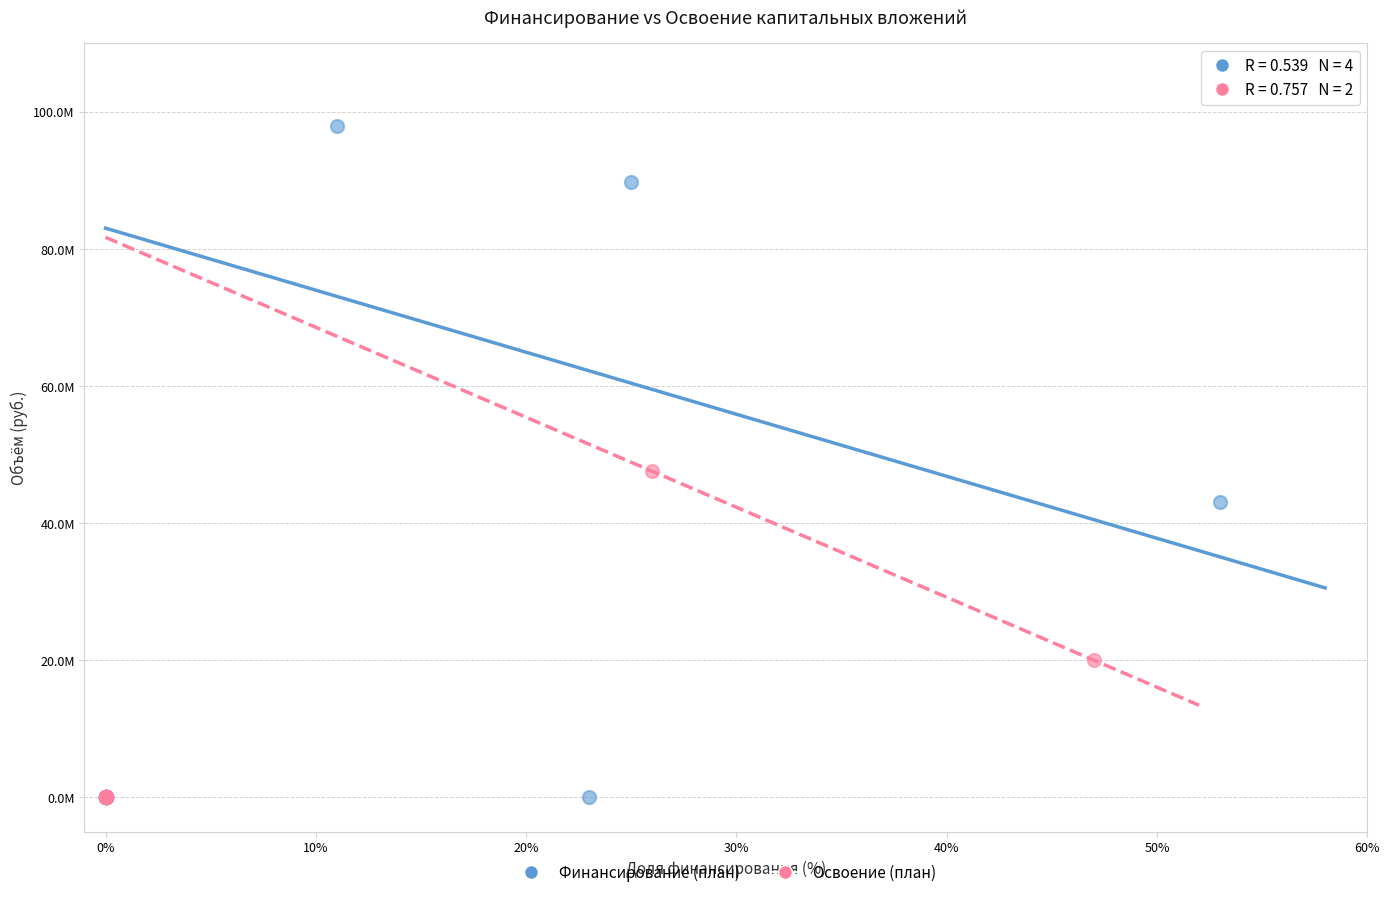

What are all the series names shown in the legend?

Финансирование (план), Освоение (план)